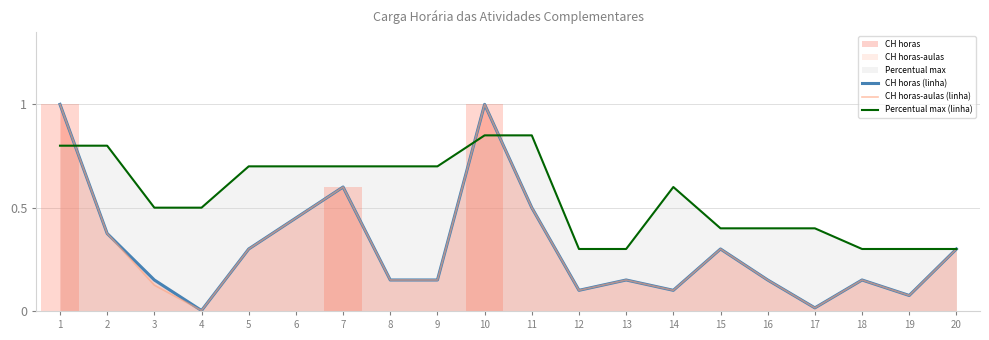

What is the maximum value shown in the chart?

1.0